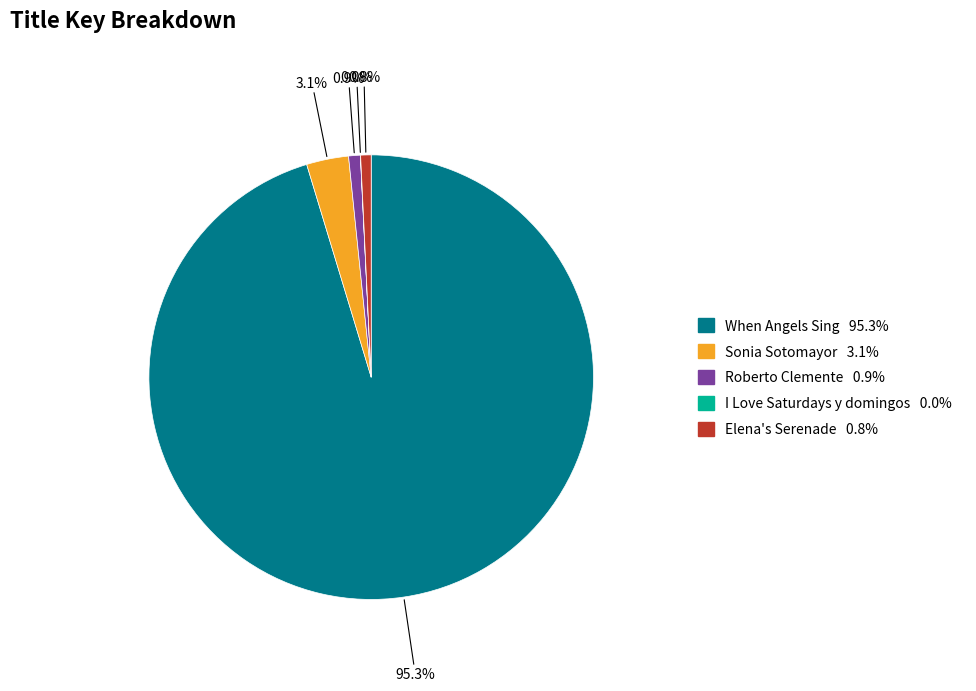

What is the largest slice in the pie chart?

When Angels Sing